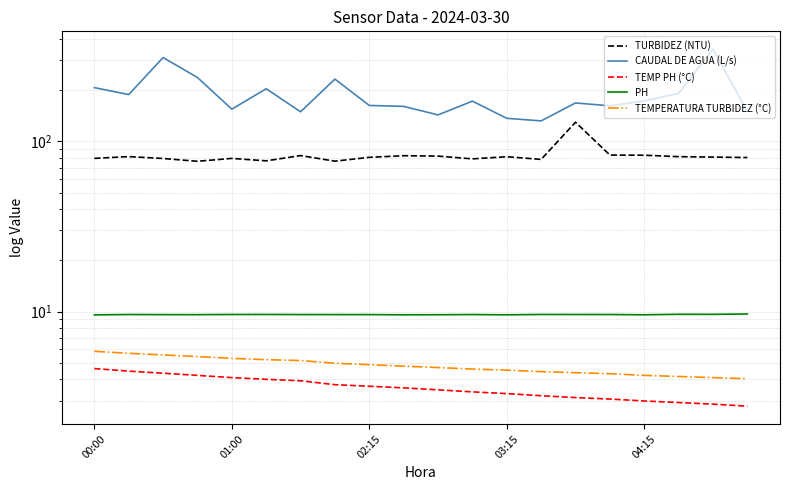

What value does the TEMP PH (°C) series have at 10?

3.5